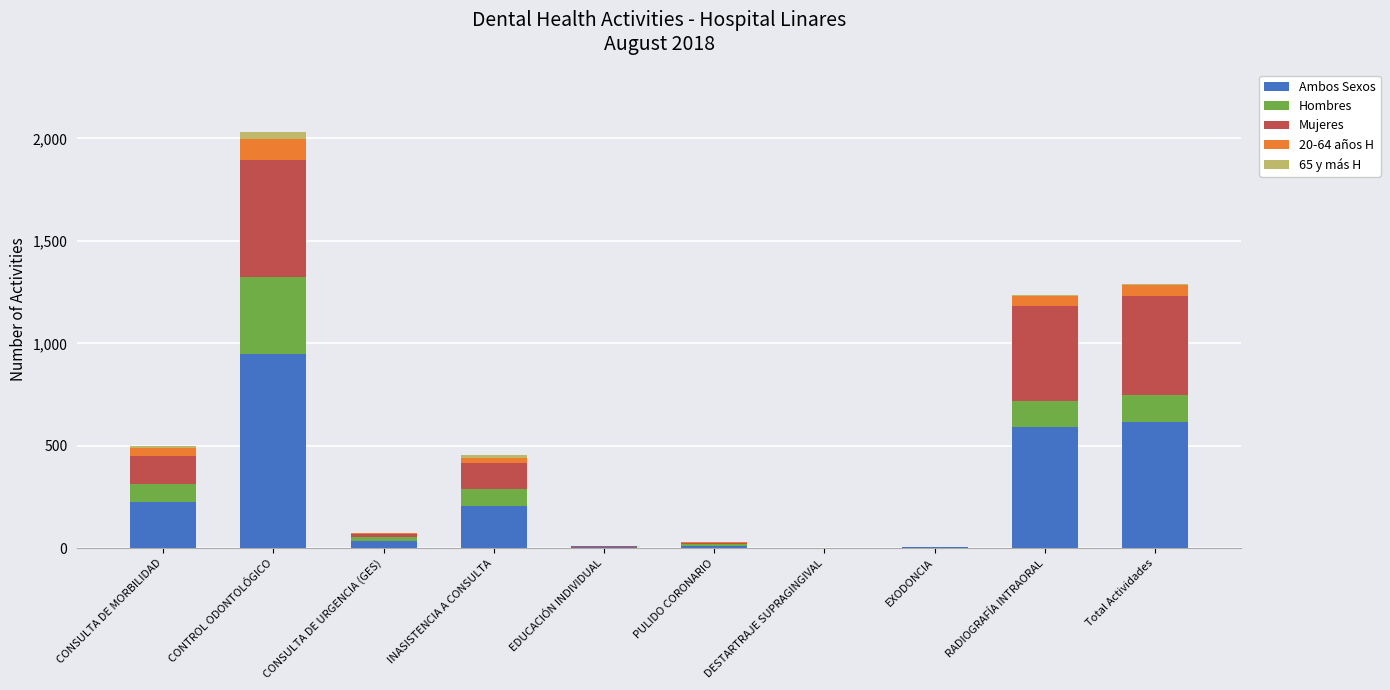

At which category is the sum across all series the highest?

CONTROL ODONTOLÓGICO